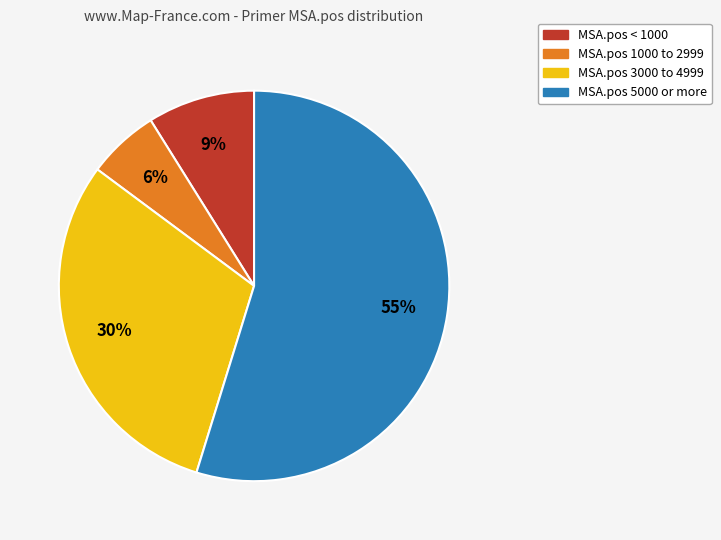

How many segments does this pie chart have?

4